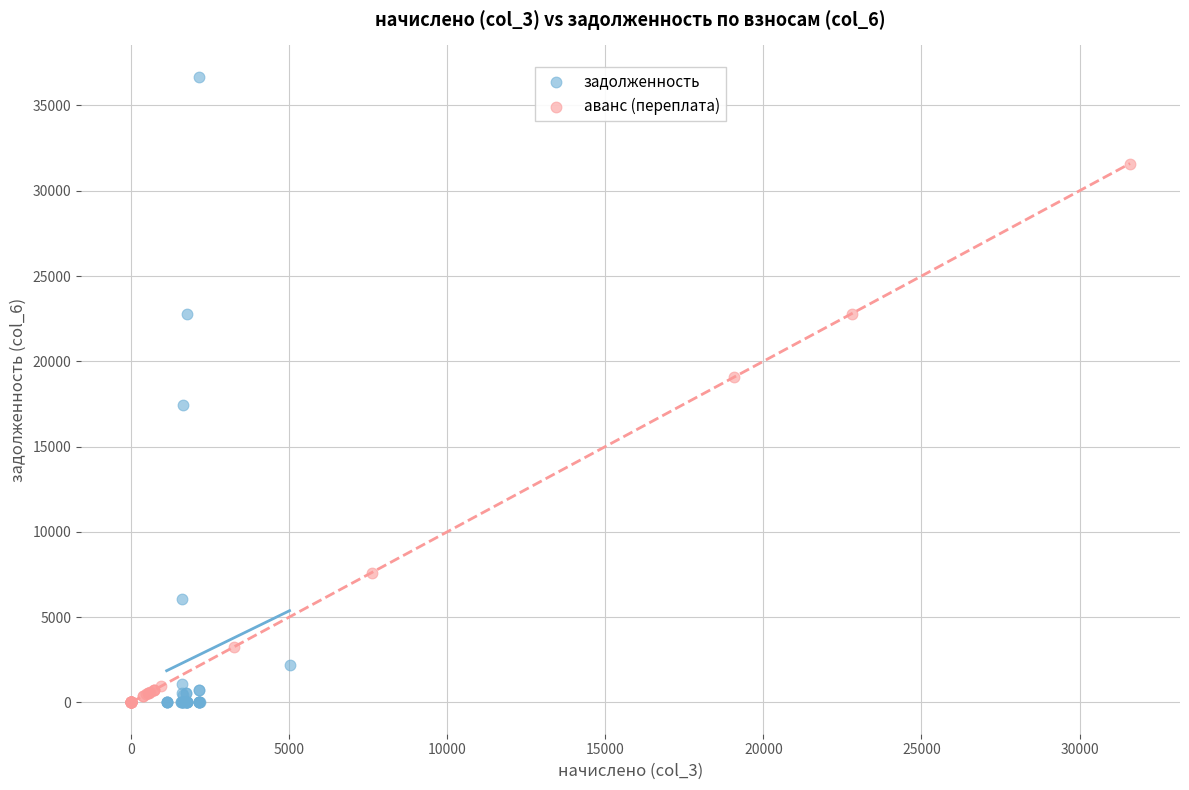

Which series reaches the maximum Y coordinate?

задолженность